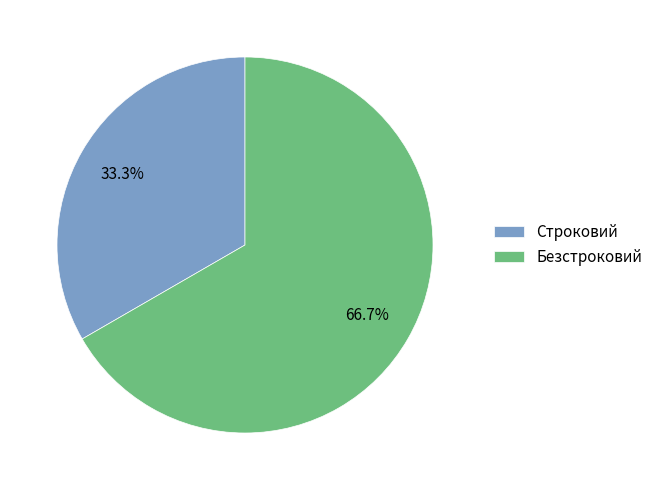

Rank the categories by value from lowest to highest.

Строковий, Безстроковий